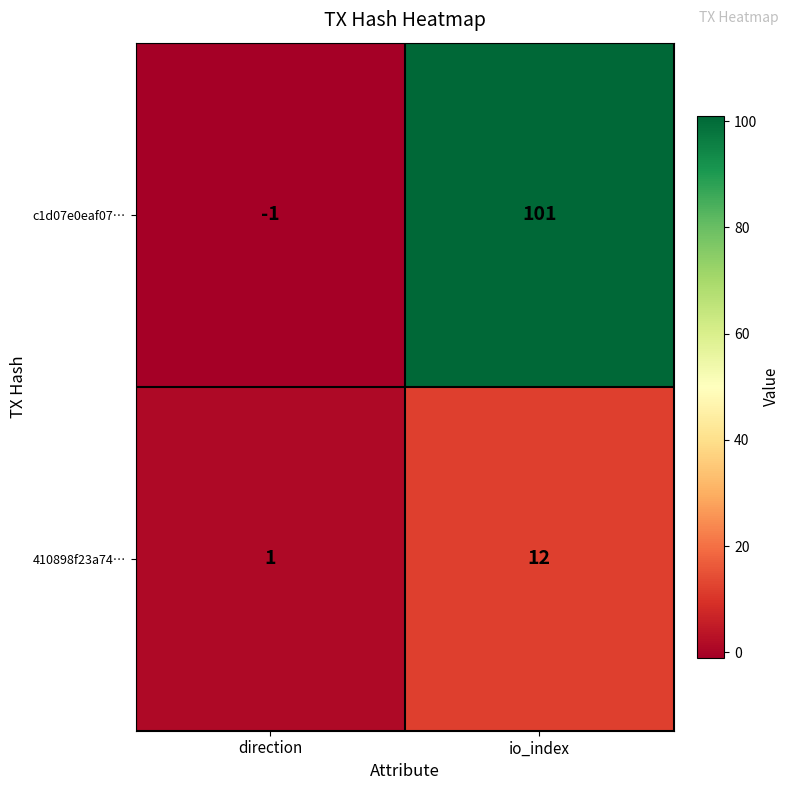

What is the greatest value displayed?

101